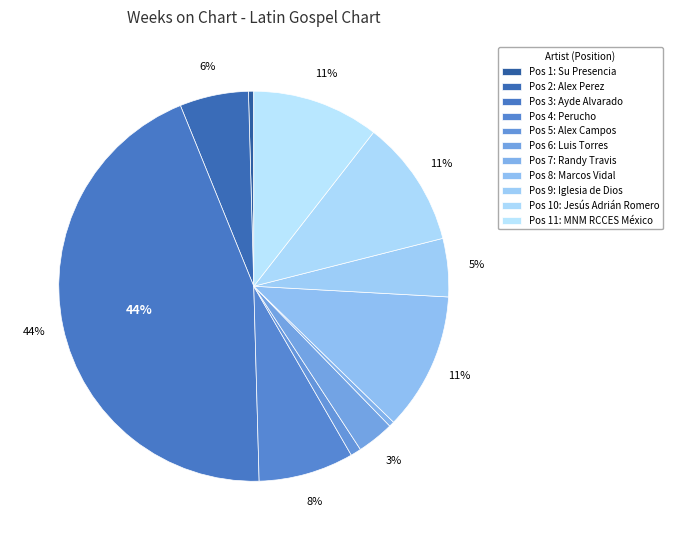

How many segments does this pie chart have?

11